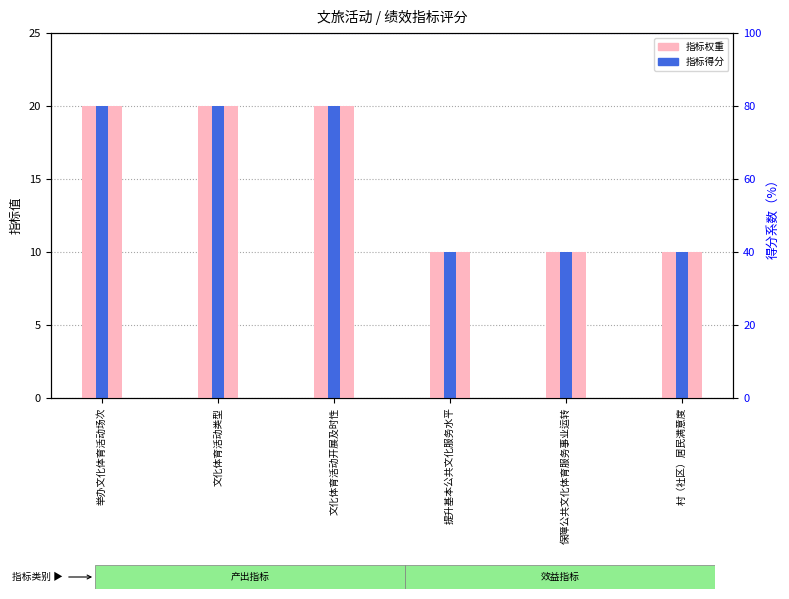

Which category has the highest value across all series?

举办文化体育活动场次